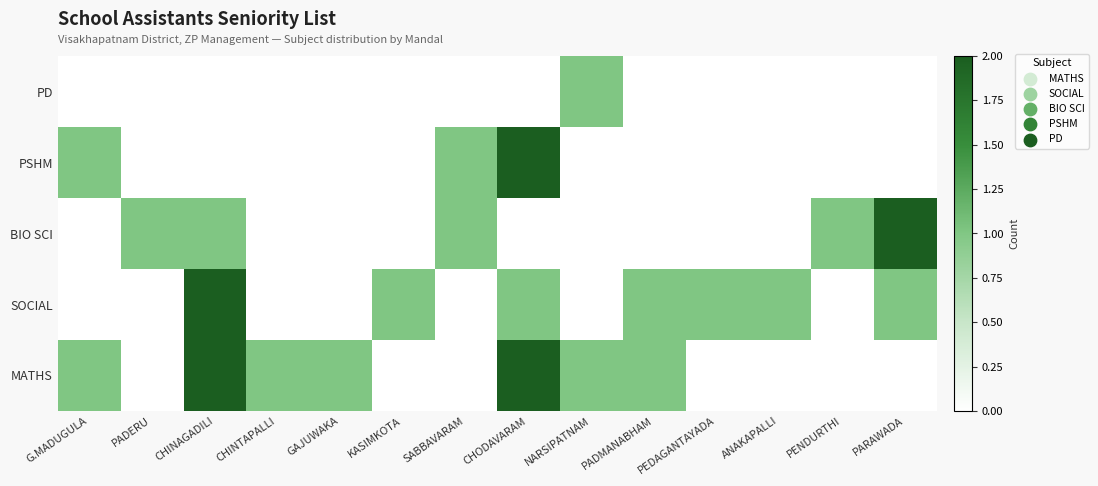

Which label corresponds to the smallest value in the chart?

PADERU